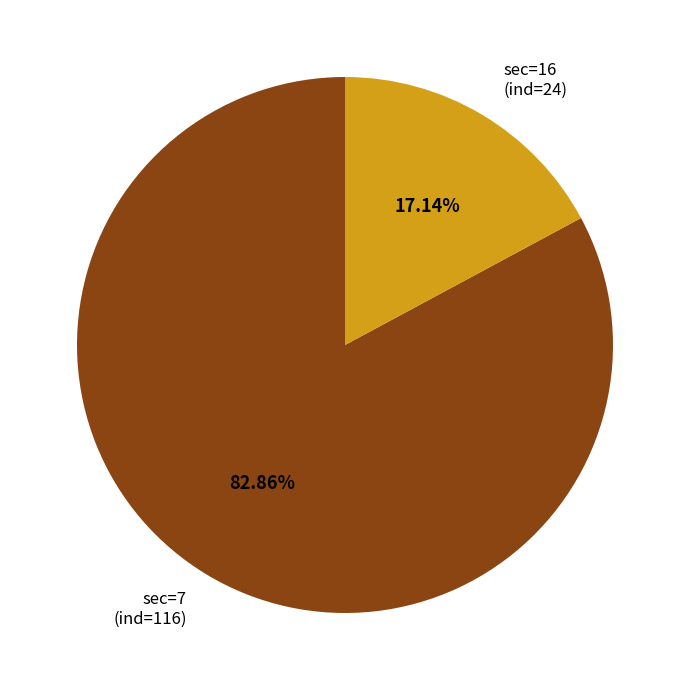

Is there a majority slice in this chart?

Yes